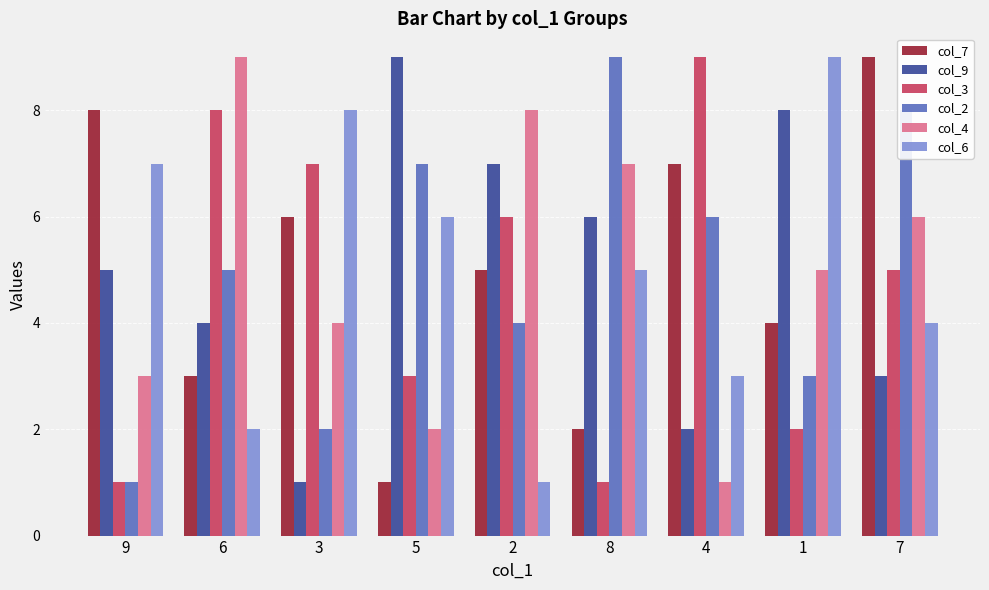

The value of col_7 at 9 is 3. True or false?

False